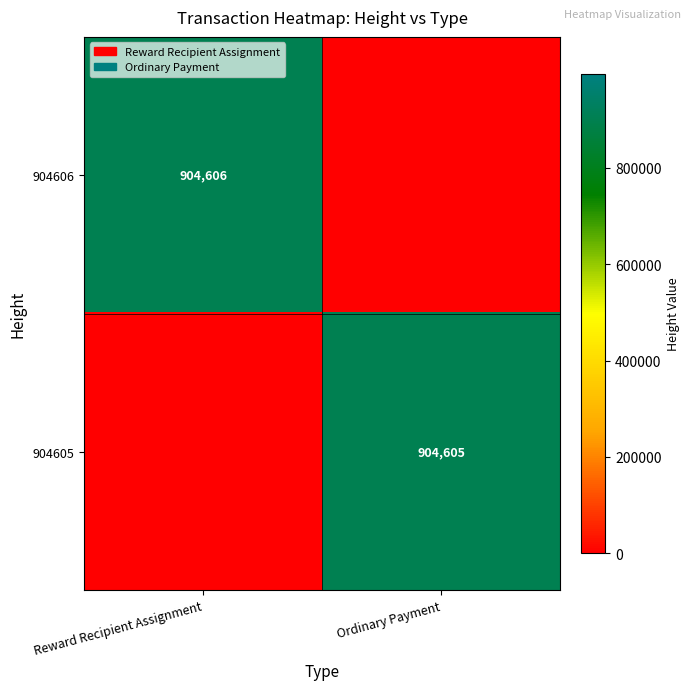

Is it true that 904605 equals 904605 at Ordinary Payment?

True